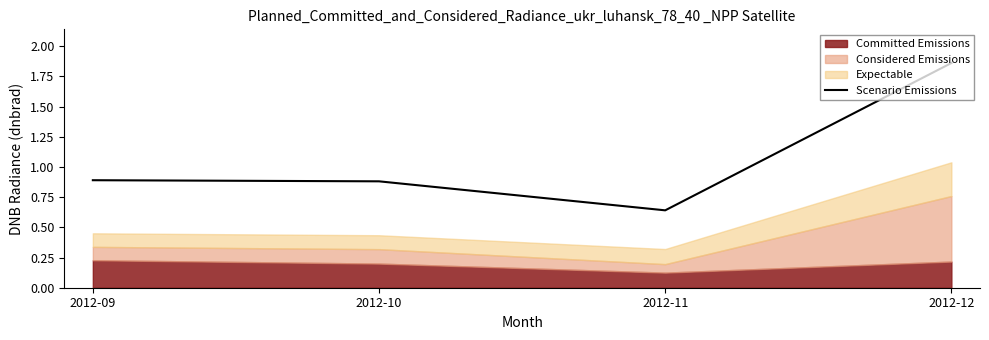

What is the difference between the maximum and minimum values?

1.2